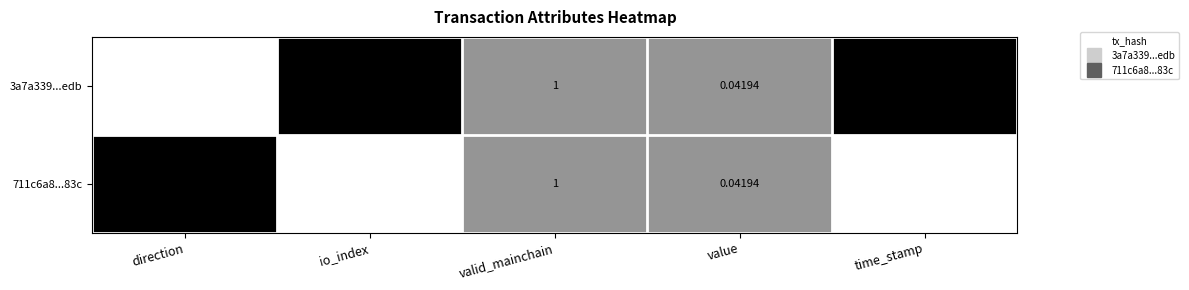

Is the value of 3a7a339...edb at time_stamp greater than the value of 711c6a8...83c at value?

Yes